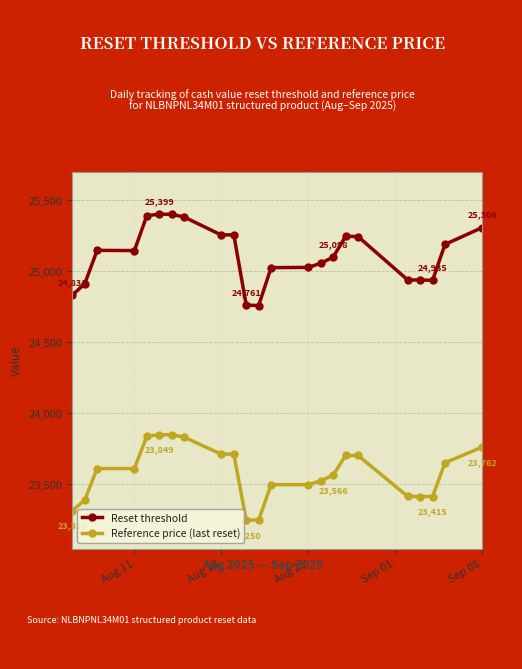

True or false: Reset threshold and Reference price (last reset) cross at least once.

False